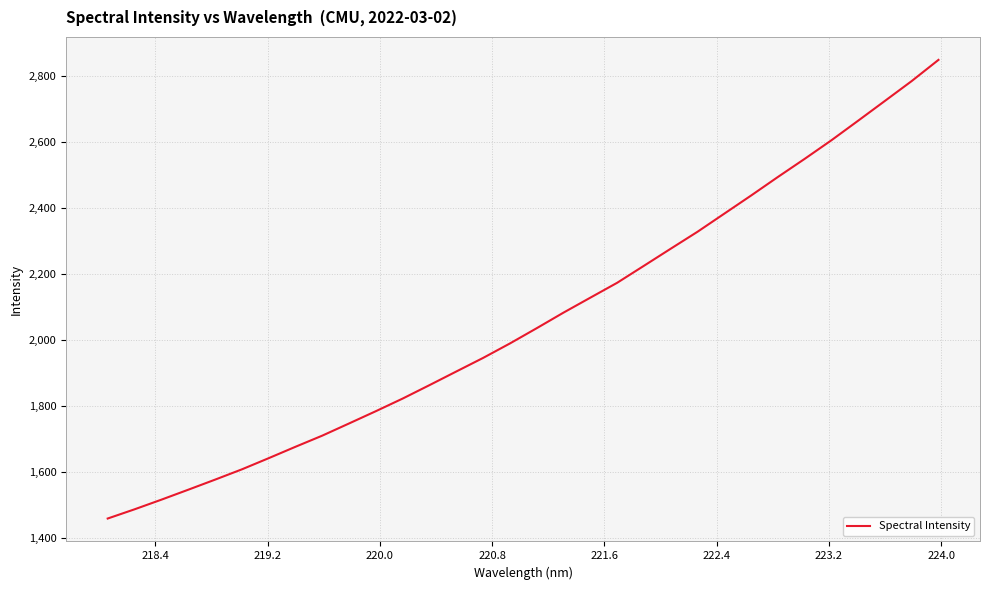

What is the difference between the maximum and minimum values?

1388.7